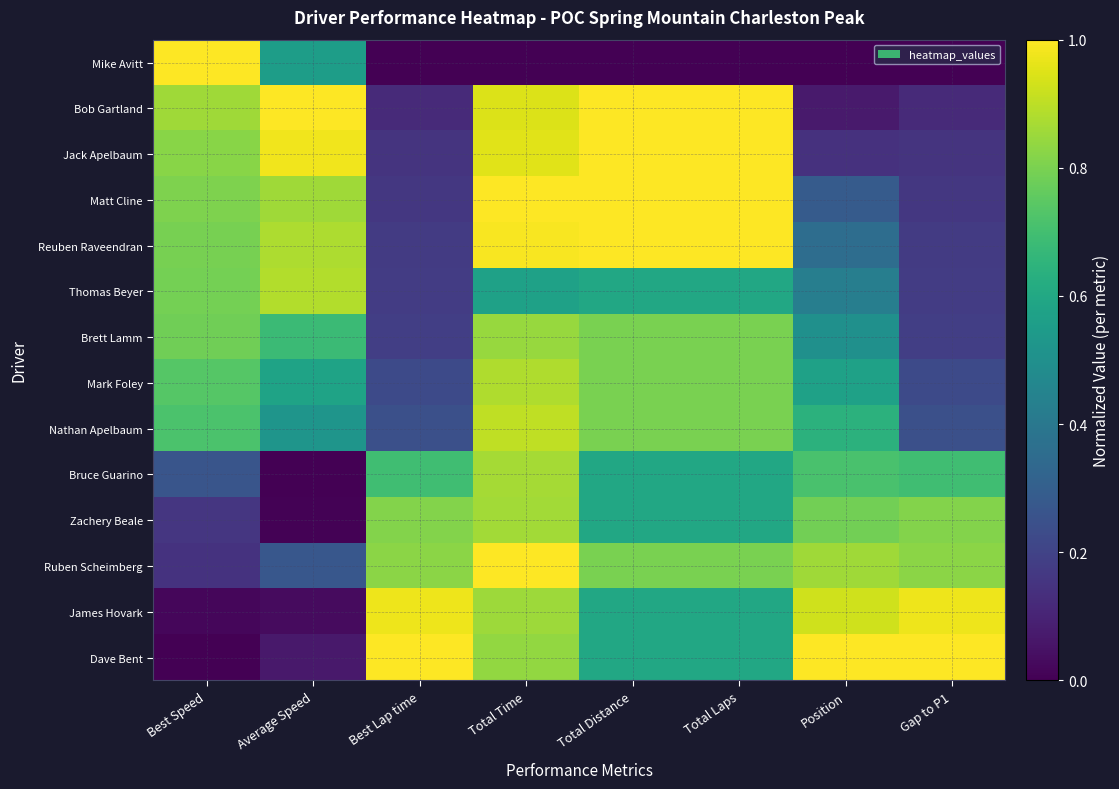

List the series in order of their peak value, highest first.

Mike Avitt, Bob Gartland, Jack Apelbaum, Matt Cline, Reuben Raveendran, Ruben Scheimberg, Dave Bent, James Hovark, Nathan Apelbaum, Thomas Beyer, Mark Foley, Bruce Guarino, Zachery Beale, Brett Lamm